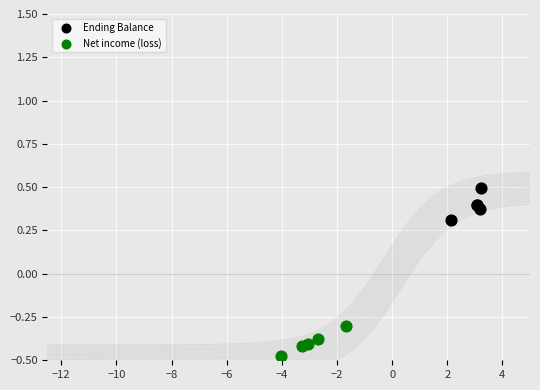

What are all the series names shown in the legend?

Ending Balance, Net income (loss)